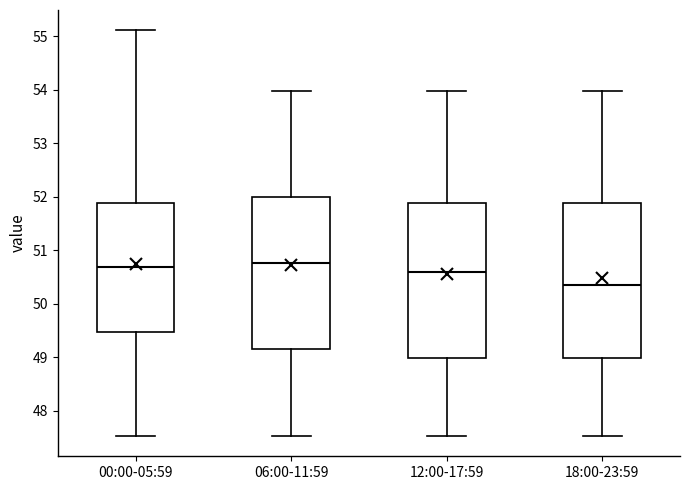

Reading left to right, transcribe this box plot: for each box, give where its median line is, the range the box spans, and where its two whiskers end, as read against the y-axis. The values are not printed on the chart, so give them approximately, as read against the axis.

00:00-05:59: median 50.7, box 49.5 to 51.9, whiskers 47.5 to 55.1
06:00-11:59: median 50.8, box 49.2 to 52.0, whiskers 47.5 to 54.0
12:00-17:59: median 50.6, box 49.0 to 51.9, whiskers 47.5 to 54.0
18:00-23:59: median 50.4, box 49.0 to 51.9, whiskers 47.5 to 54.0